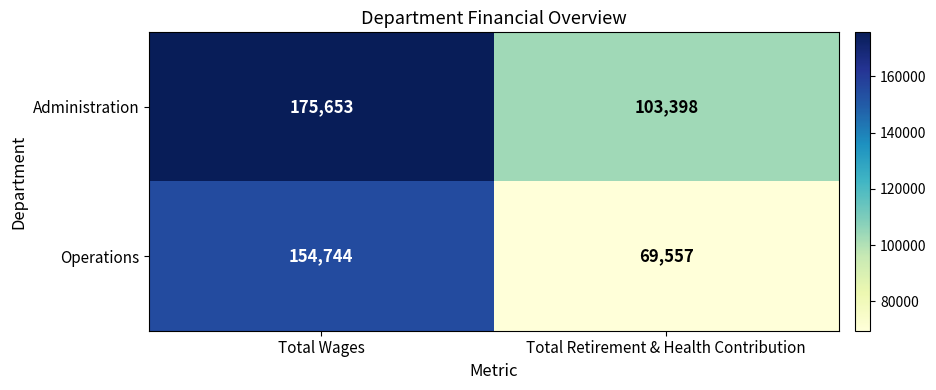

What is the smallest value displayed?

69557